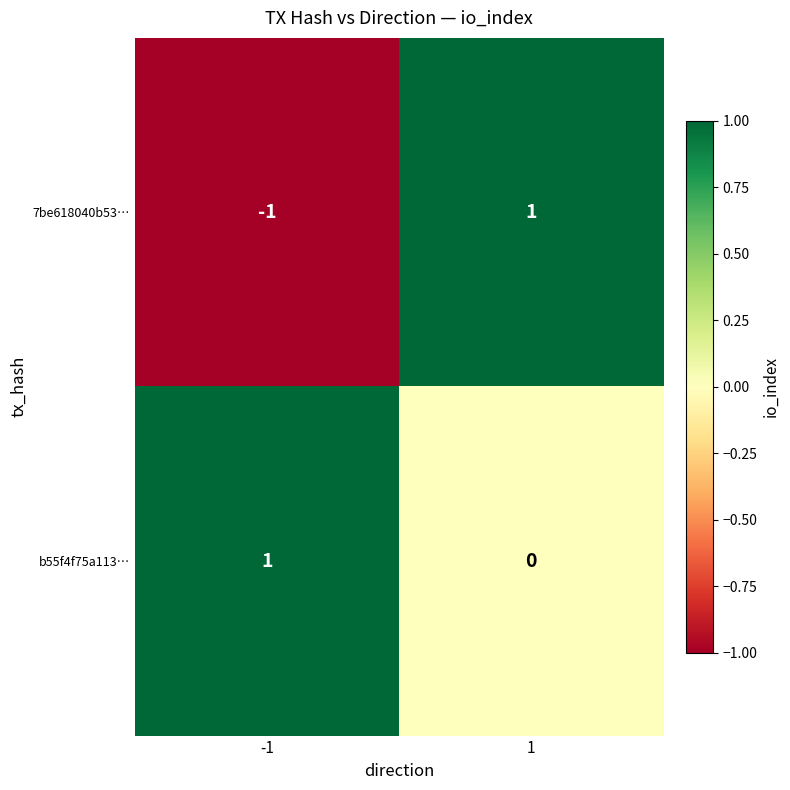

Which series has the largest total across all categories?

b55f4f75a113…